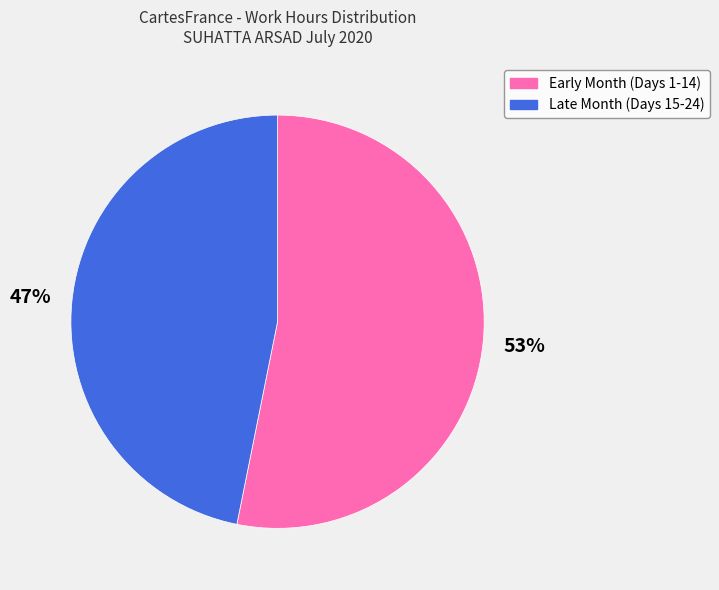

To the nearest percent, what is the difference between the largest and smallest slice percentages?

6%